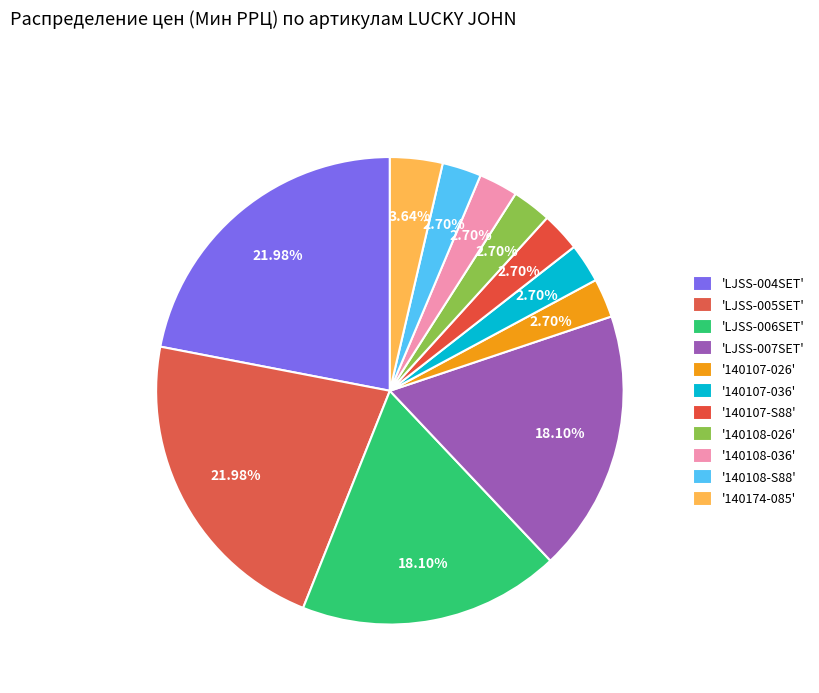

To the nearest percent, what is the difference between the largest and smallest slice percentages?

19%